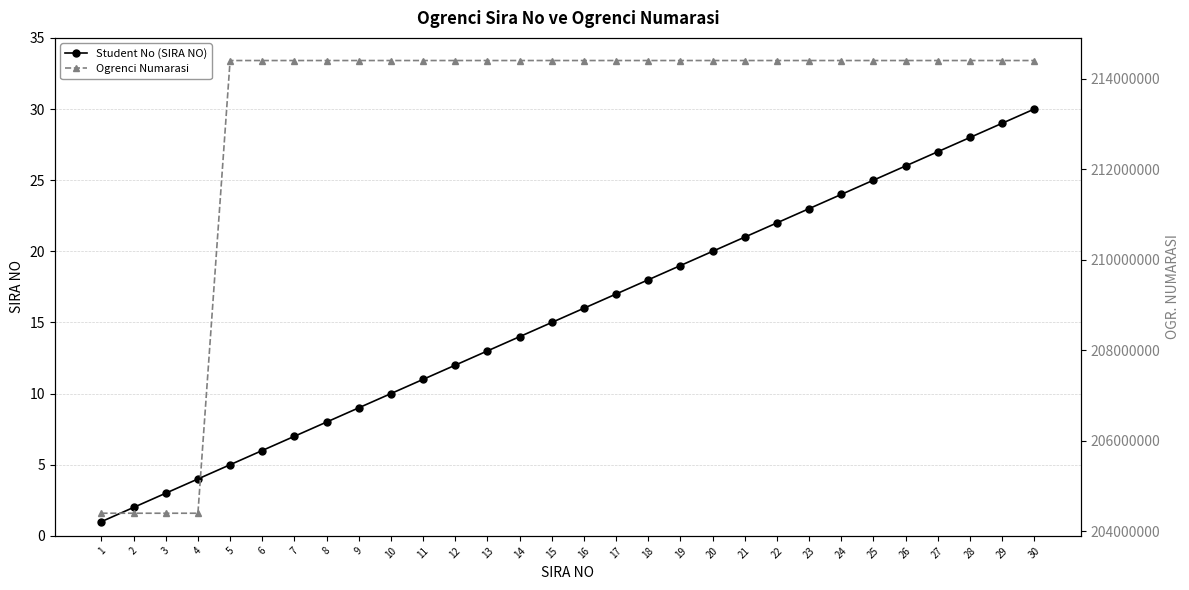

At how many categories does at least one series exceed 204416282?

26